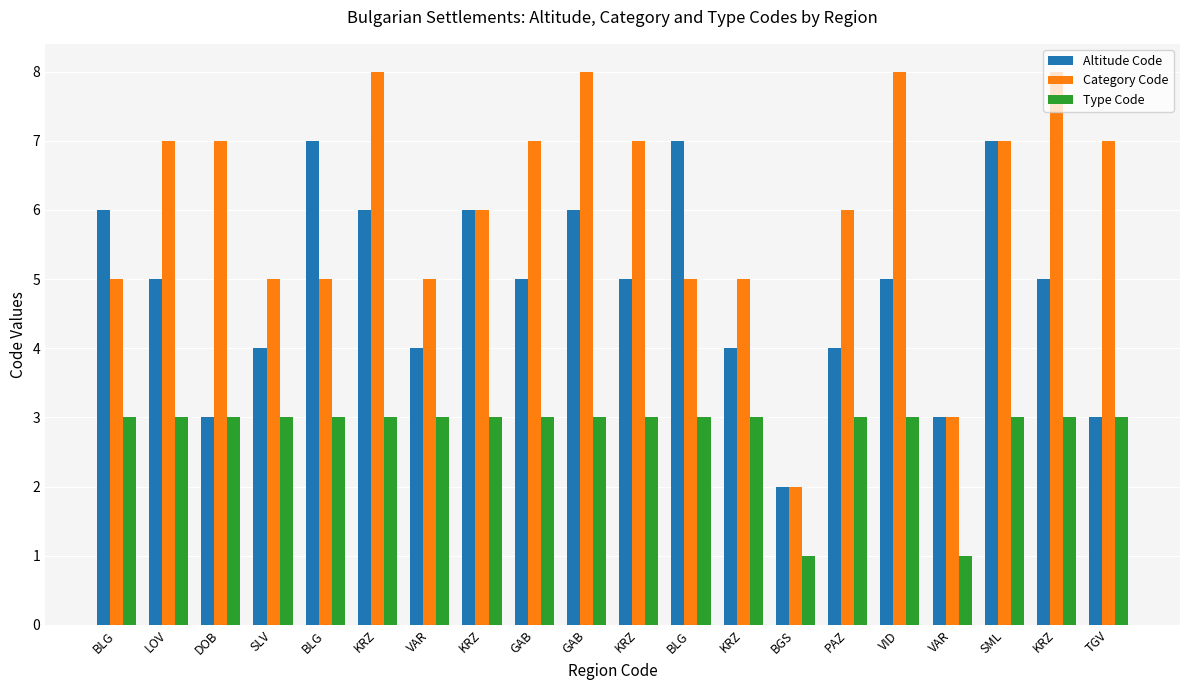

Which series has the widest spread of values?

Category Code